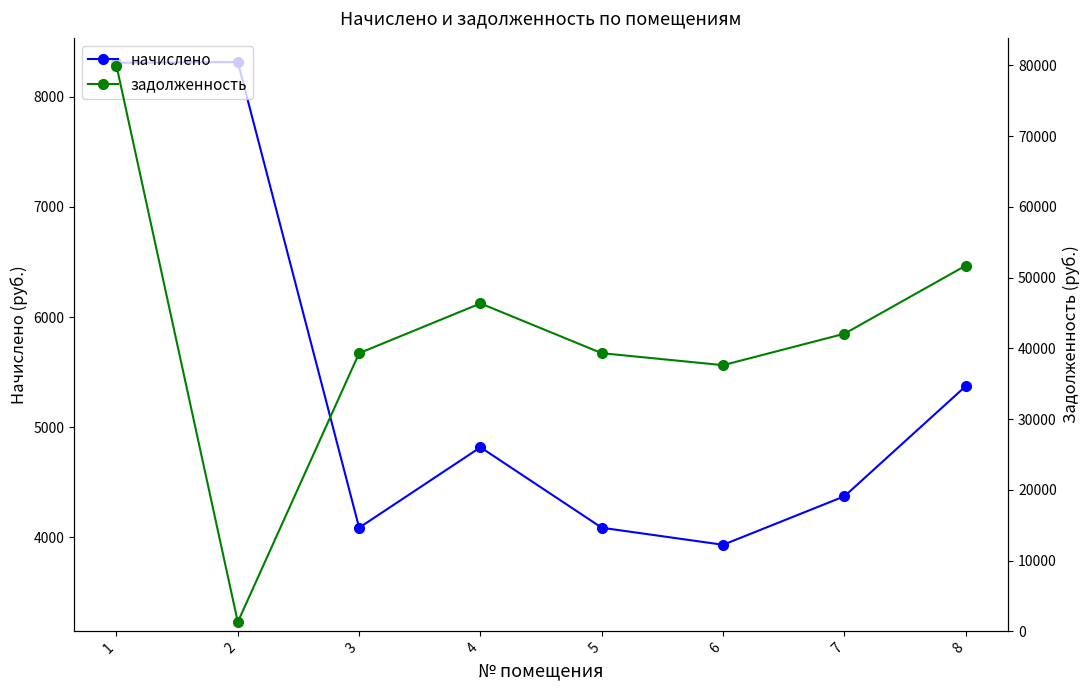

What is the value of the задолженность point at the 6th from the left?

37626.4